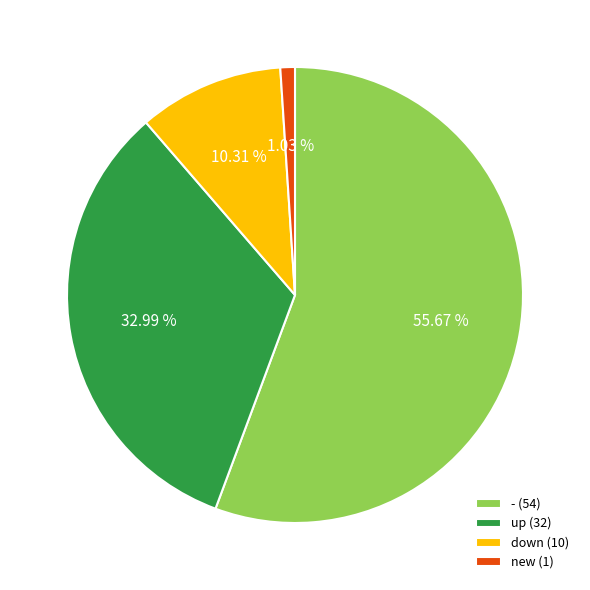

To the nearest percent, what portion does down represent?

10%